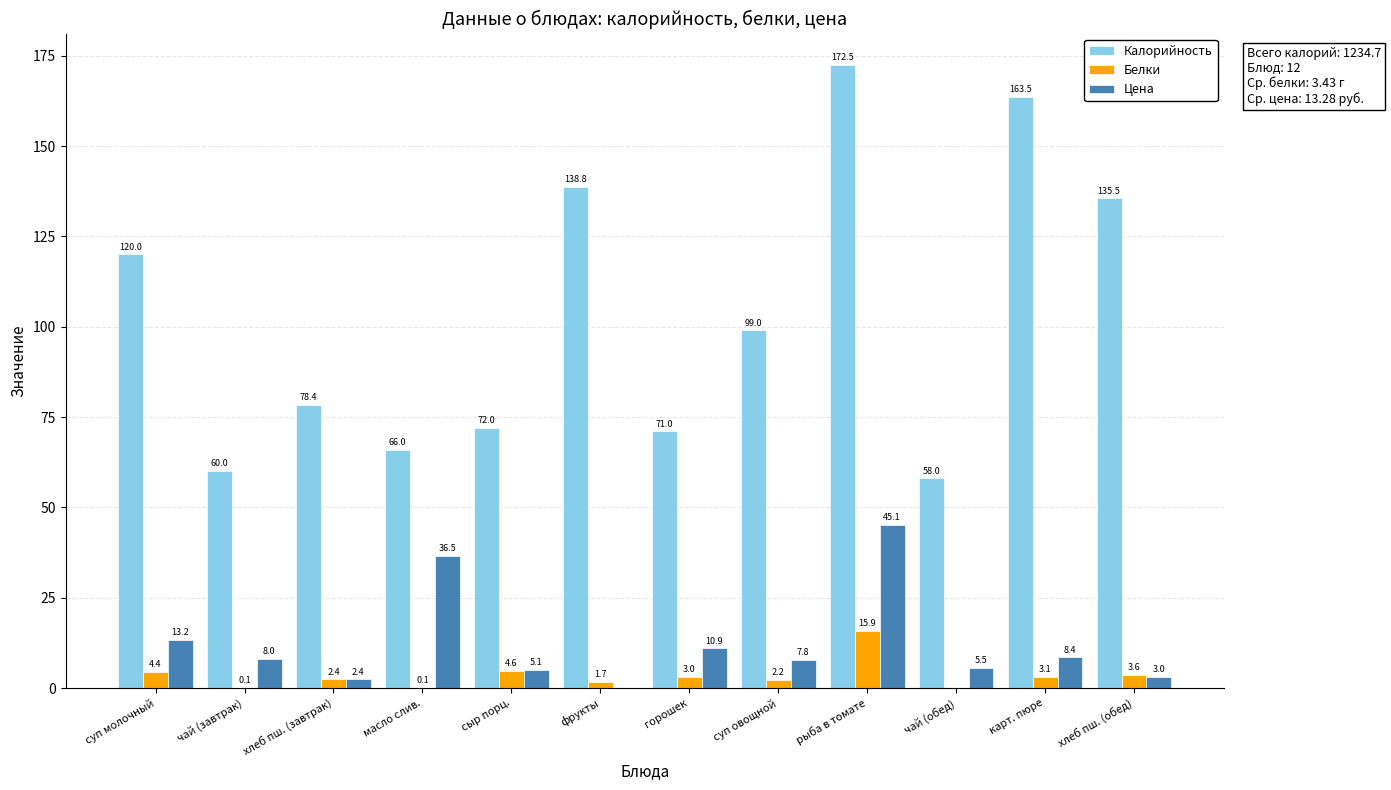

Which series changed the most between суп молочный and хлеб пш. (завтрак)?

Калорийность